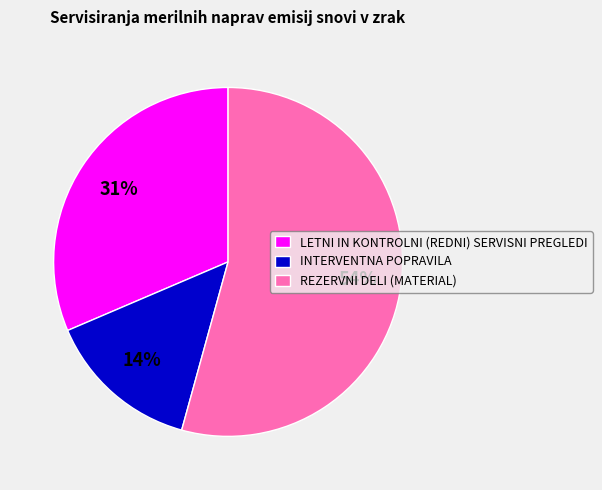

Is it true that INTERVENTNA POPRAVILA is 6% of the pie?

False